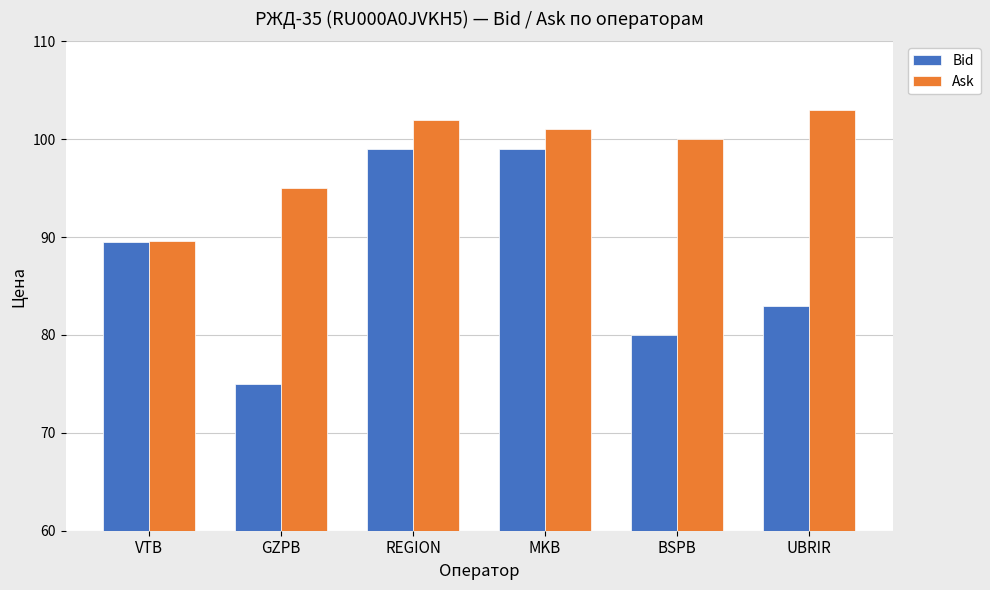

What is the lowest value of the Bid series?

75.0